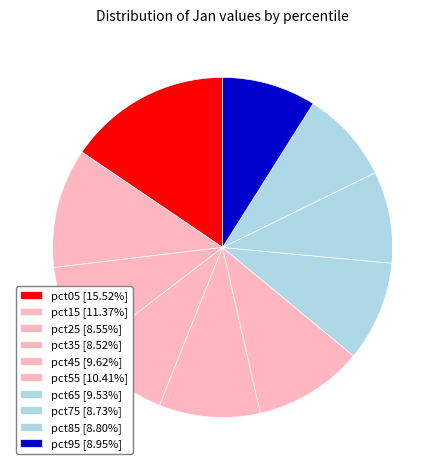

To the nearest percent, what is the difference between the largest and smallest slice percentages?

7%